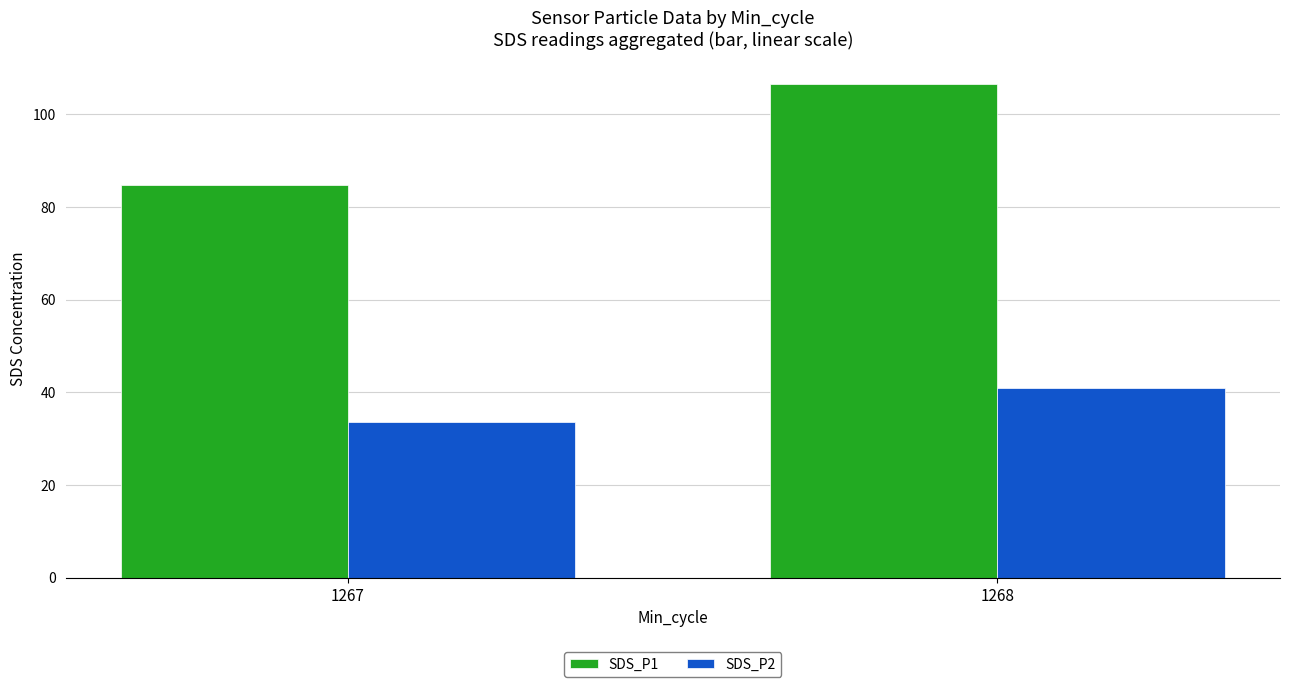

Read the SDS_P2 value at 1268.

41.0